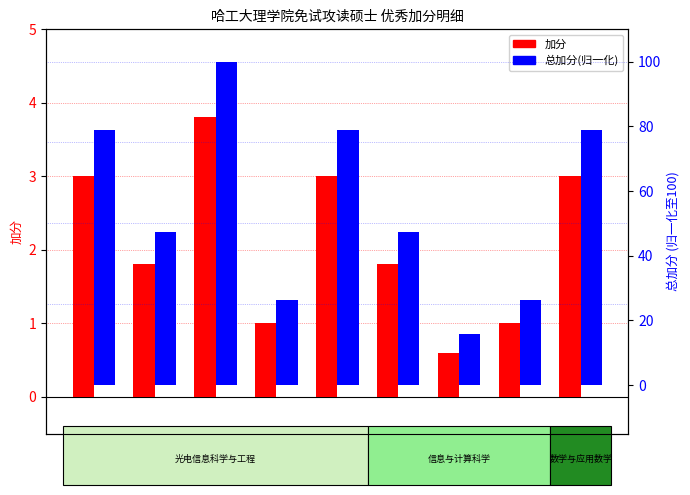

What are all the series names shown in the legend?

加分, 总加分(归一化)